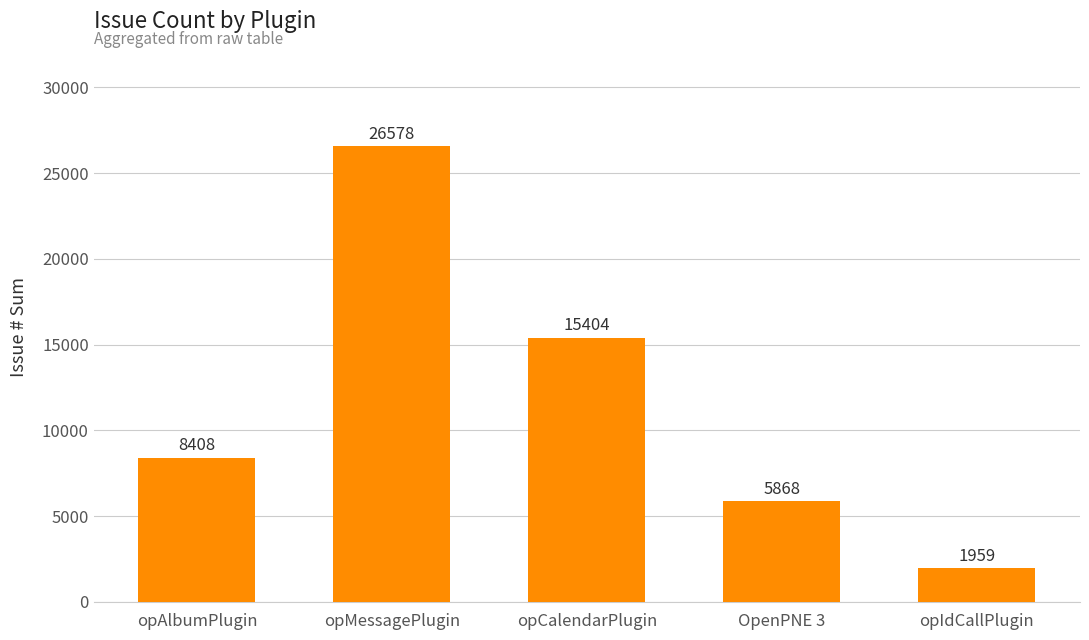

What is the label of the 3rd bar from the right?

opCalendarPlugin